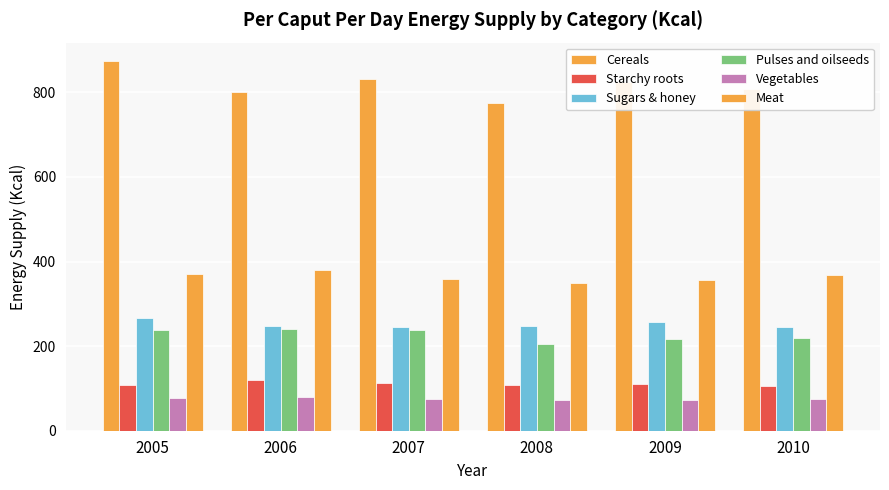

Are the bars grouped side by side (vs. stacked)?

Yes